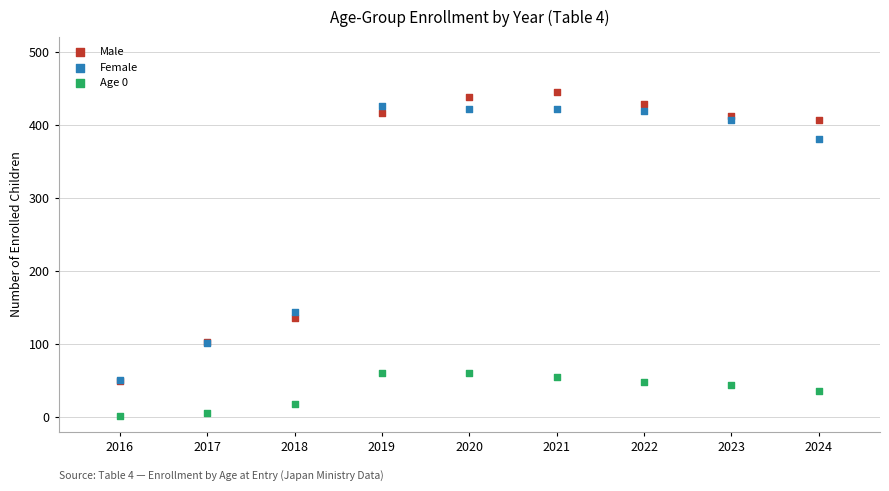

Across all series, what Y value is closest to 223?

143